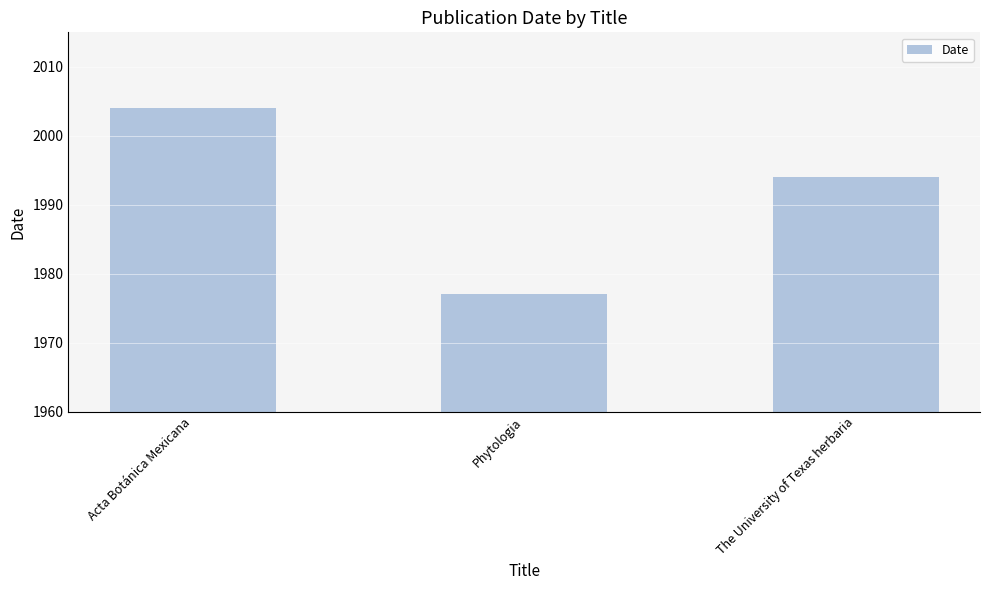

What is the sum of all values?

5975